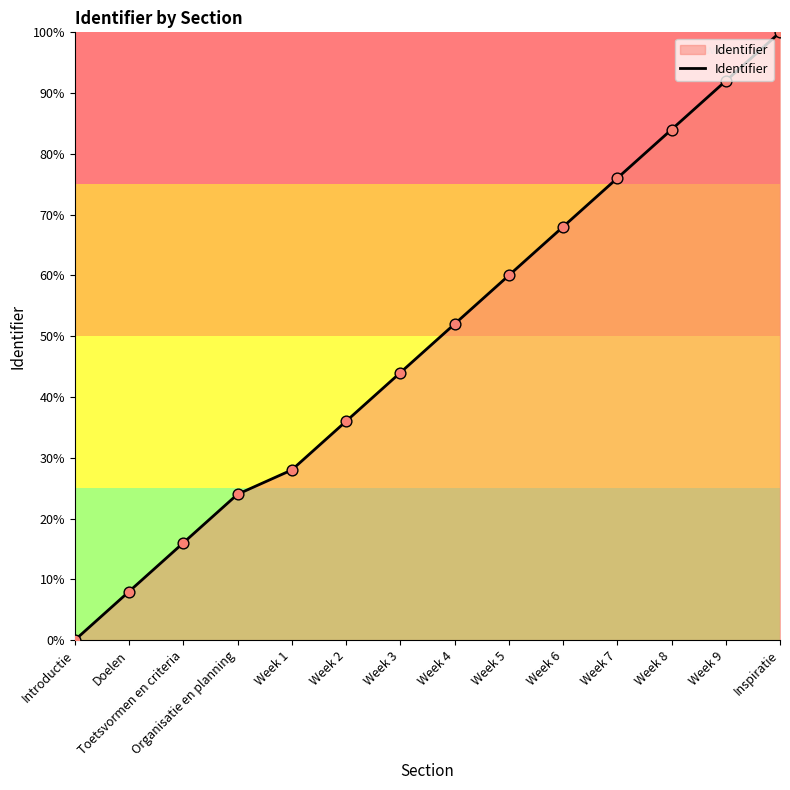

What is the ratio of the value at Organisatie en planning to the value at Week 2?

0.7